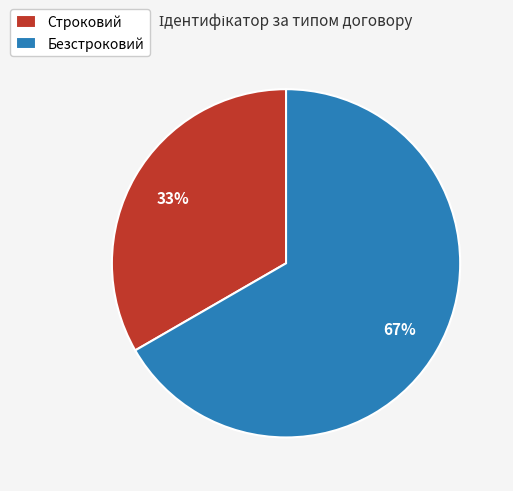

To the nearest percent, what is the average slice percentage?

50%